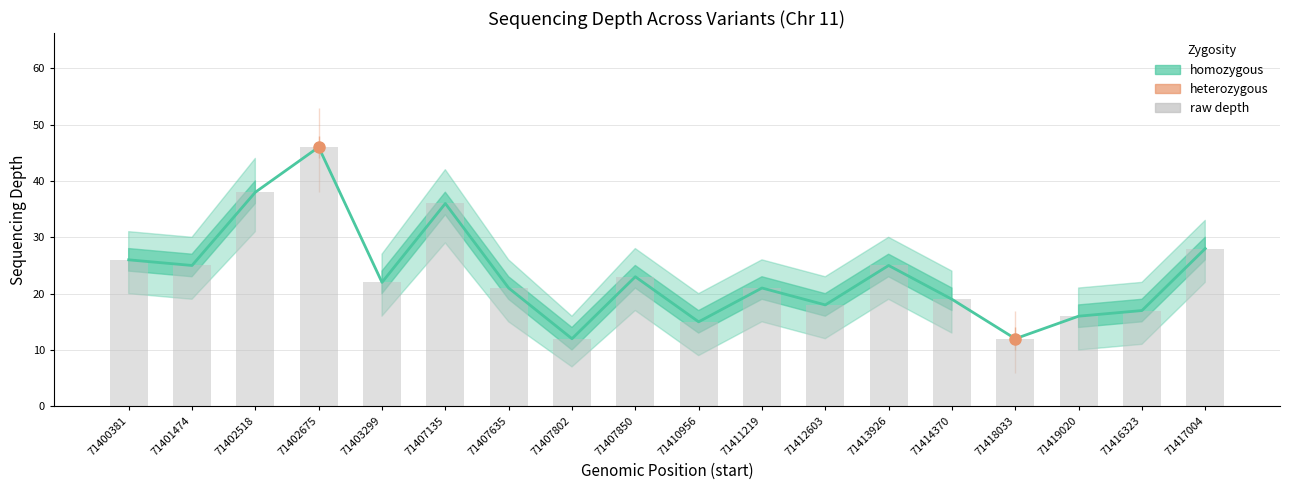

At which label is raw depth closest to 29?

71417004